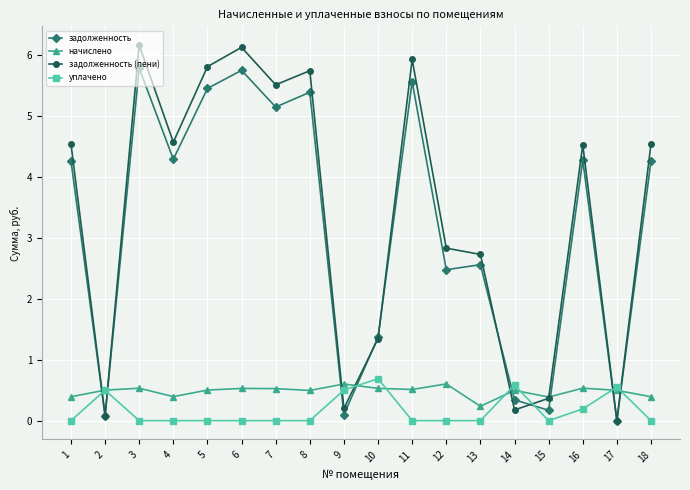

What is the spread (max minus min) of values at 13?

2.7